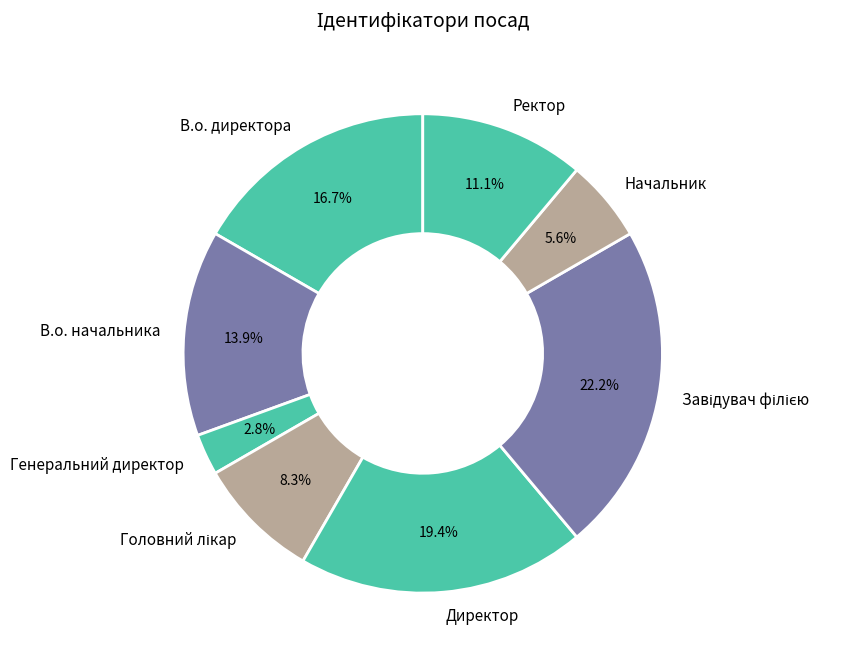

Is it true that В.о. начальника is 28% of the pie?

False